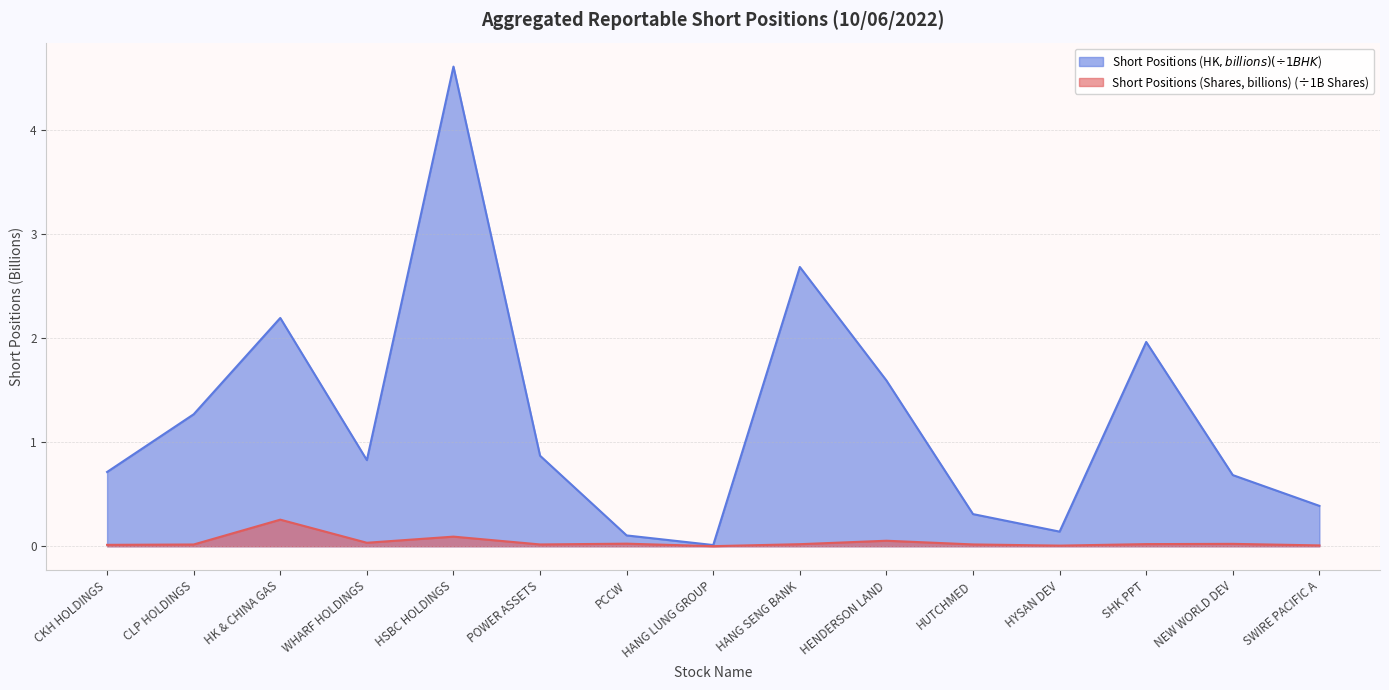

Rank the series by their maximum value, from highest to lowest.

Short Positions (HK$, billions) (÷1B HK$), Short Positions (Shares, billions) (÷1B Shares)